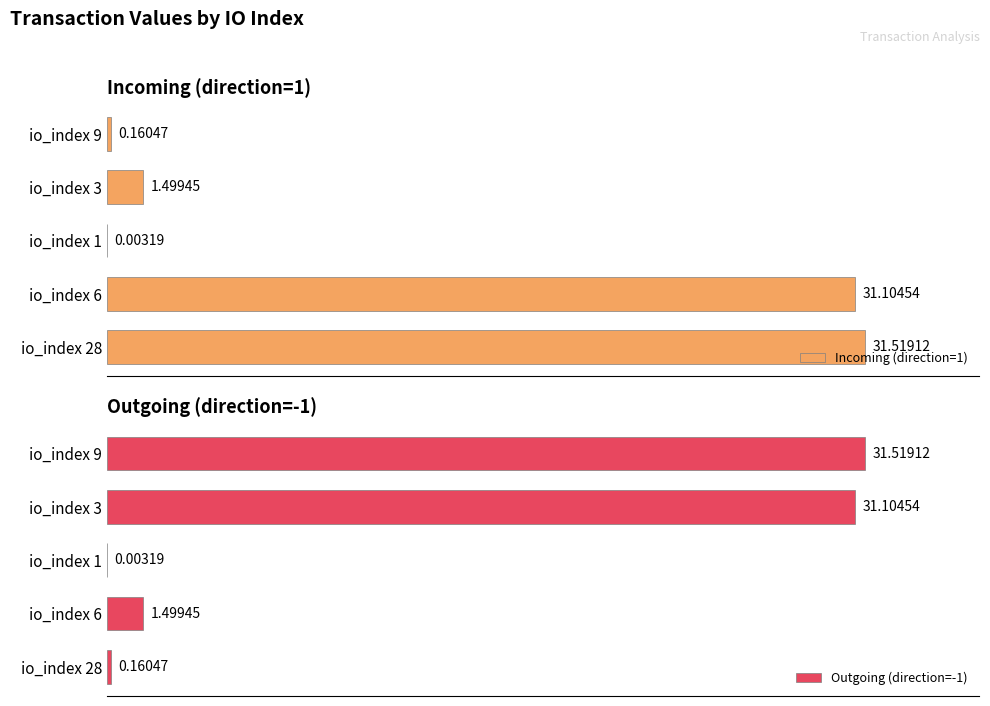

Which series has the largest total across all categories?

Incoming (direction=1)